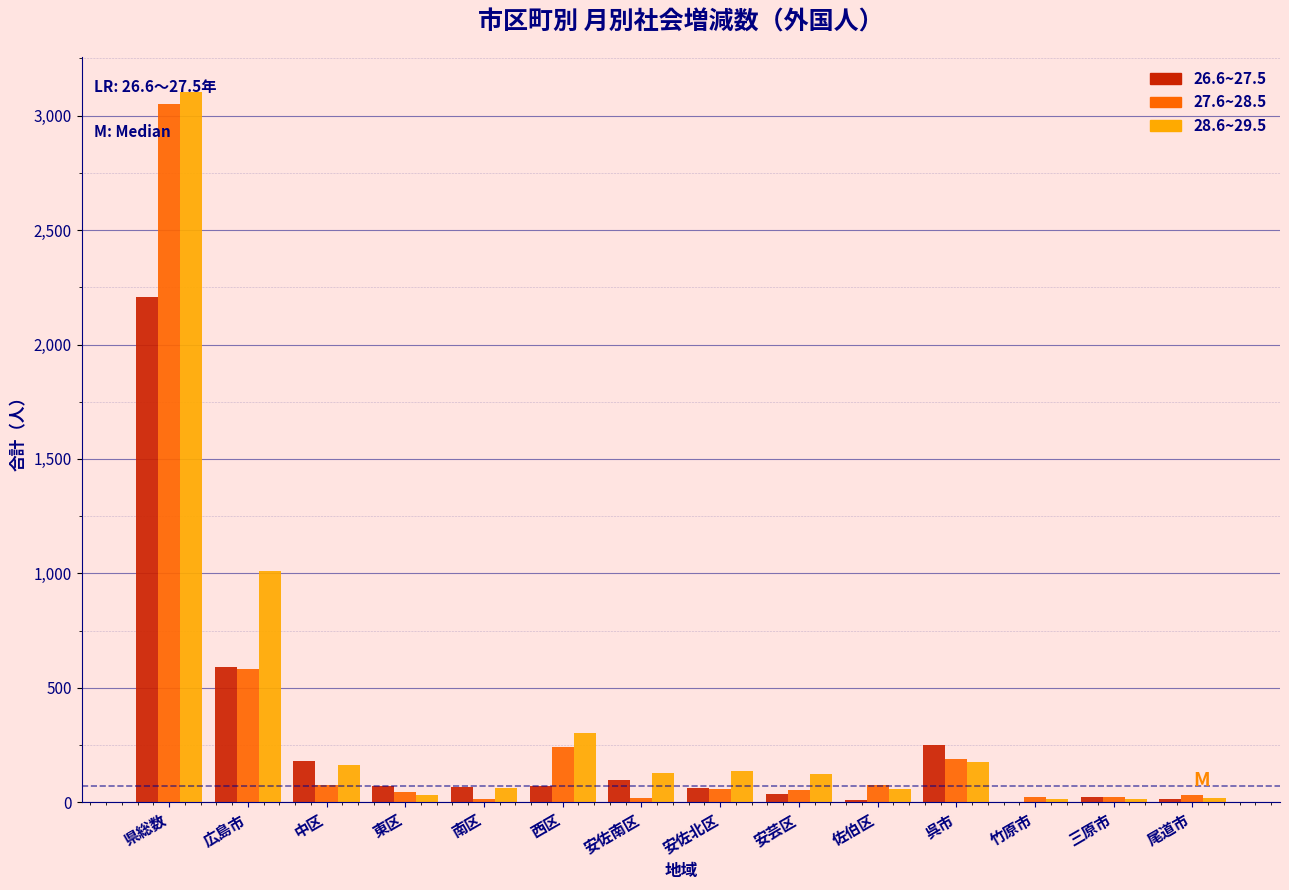

What is the total value across all series at 呉市?

616